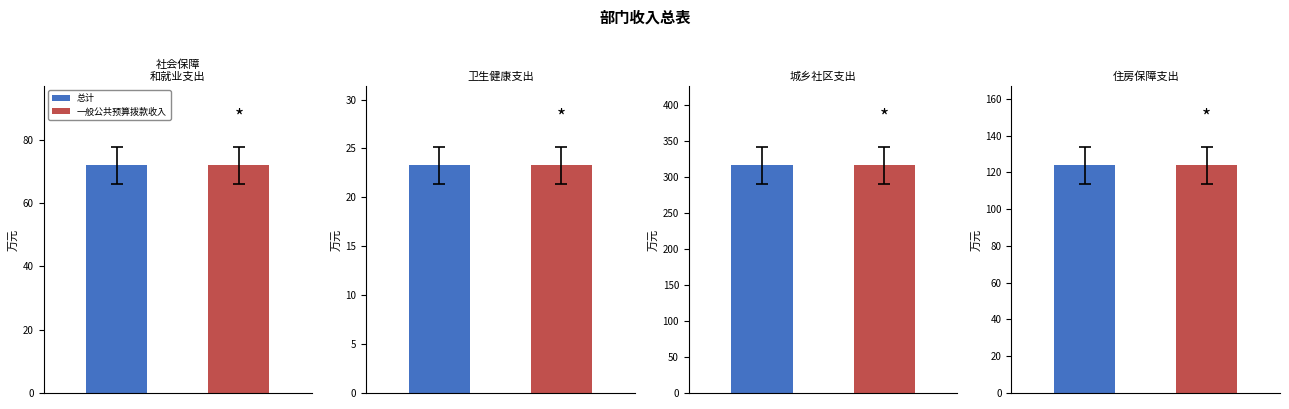

True or false: 社会保障
和就业支出 has a value of 71.9 at 0.

True